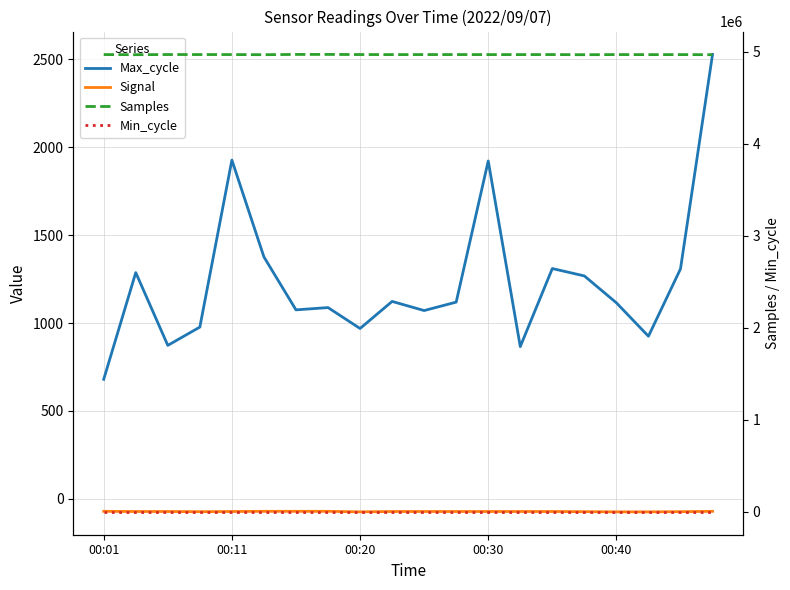

List the series in order of their peak value, highest first.

Samples, Max_cycle, Min_cycle, Signal